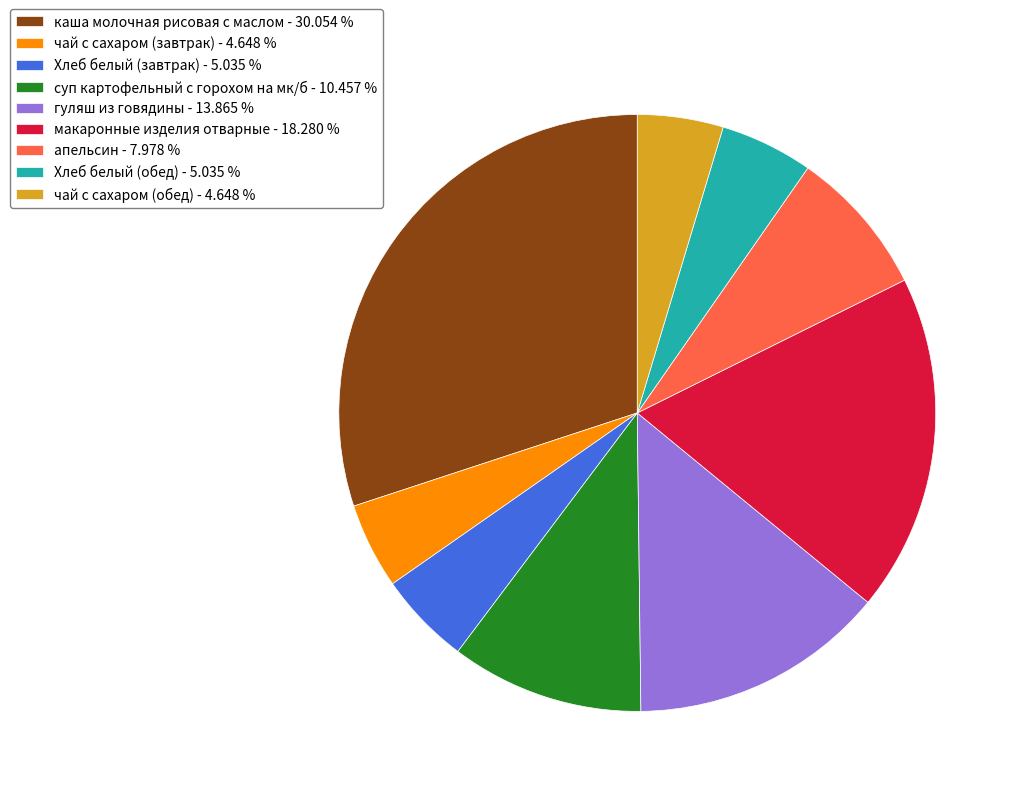

What is the ratio of the value at Хлеб белый (обед) - 5.035 % to the value at Хлеб белый (завтрак) - 5.035 %?

1.0